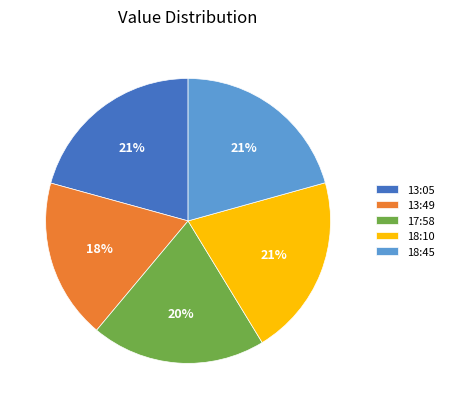

Count the number of slices in the pie.

5